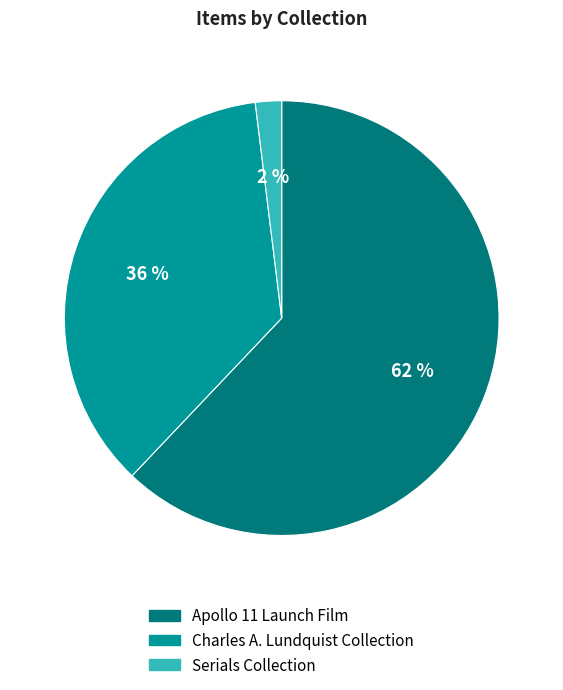

To the nearest percent, what percentage of the pie is Charles A. Lundquist Collection?

36%